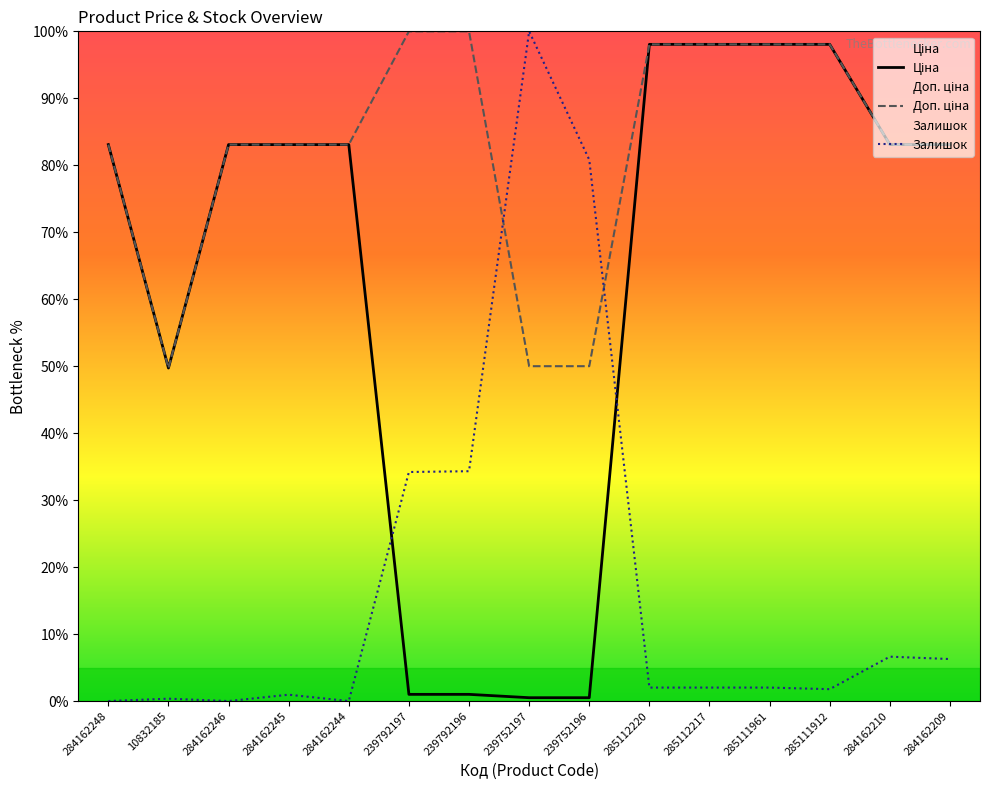

How many interior local valleys does the Доп. ціна series have?

1